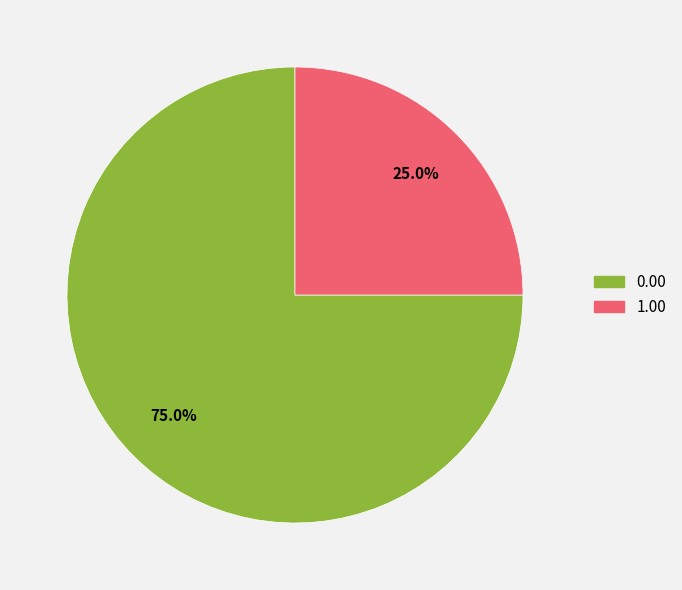

To the nearest percent, what is the average slice percentage?

50%